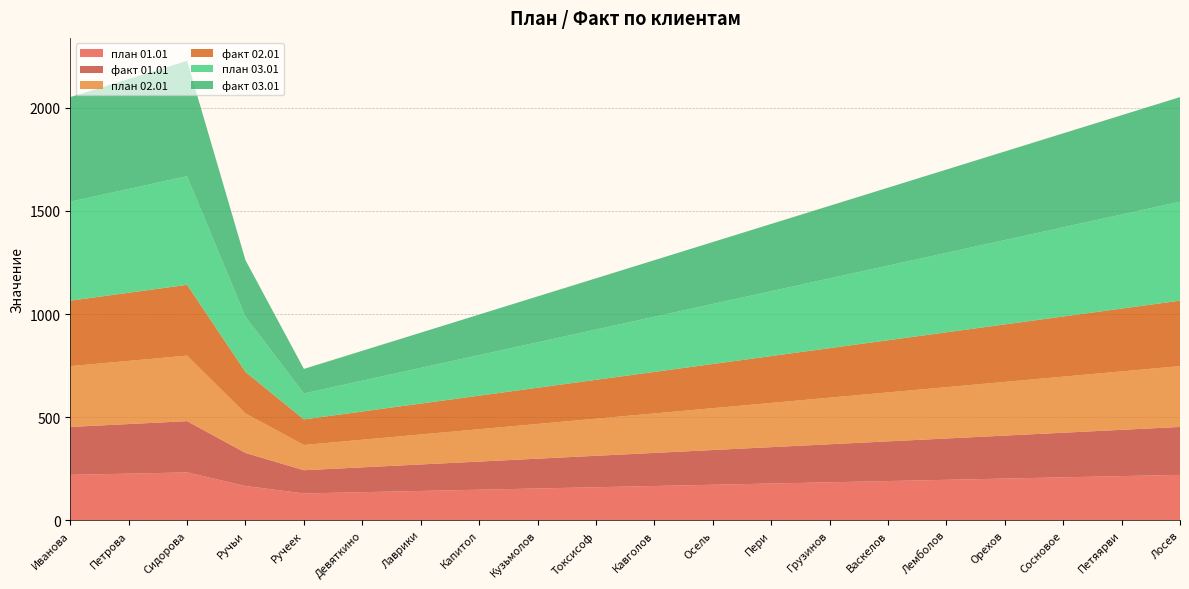

Reading right to left, list all the values displayed in this chart.

план 01.01: 220.0	214.0	208.0	202.0	196.0	190.0	184.0	178.0	172.0	166.0	160.0	154.0	148.0	142.0	136.0	130.0	166.0	232.0	226.0	220.0
факт 01.01: 232.5	224.5	216.5	208.5	200.5	192.5	184.5	176.5	168.5	160.5	152.5	144.5	136.5	128.5	120.5	112.5	160.5	248.5	240.5	232.5
план 02.01: 295.0	283.5	272.0	260.5	249.0	237.5	226.0	214.5	203.0	191.5	180.0	168.5	157.0	145.5	134.0	122.5	191.5	318.0	306.5	295.0
факт 02.01: 317.5	304.6	291.7	278.8	265.9	253.0	240.1	227.2	214.3	201.4	188.5	175.6	162.7	149.8	136.9	124.0	201.4	343.3	330.4	317.5
план 03.01: 480.0	456.4	432.8	409.2	385.6	362.0	338.4	314.8	291.2	267.6	244.0	220.4	196.8	173.2	149.6	126.0	267.6	527.2	503.6	480.0
факт 03.01: 507.5	481.6	455.7	429.8	403.9	378.0	352.1	326.2	300.3	274.4	248.5	222.6	196.7	170.8	144.9	119.0	274.4	559.3	533.4	507.5